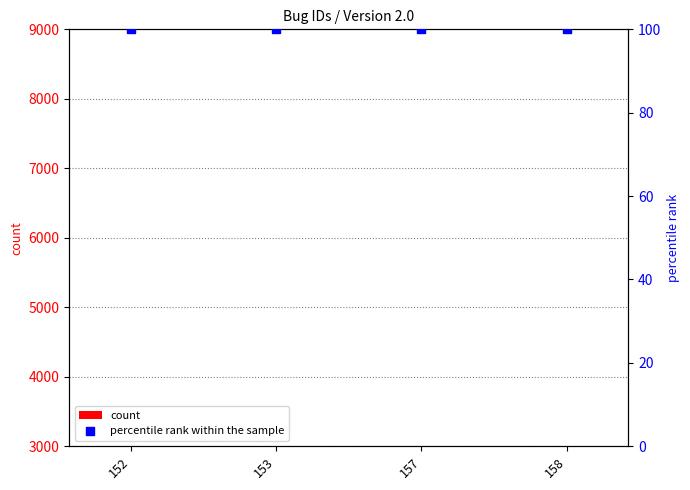

Which series has the largest total across all categories?

count